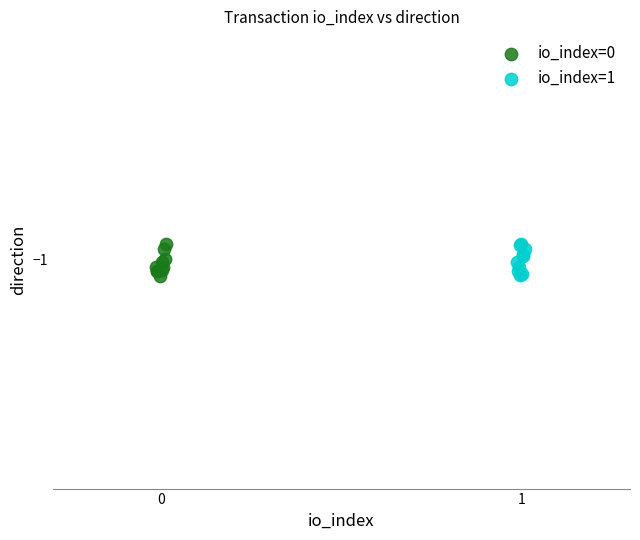

What are all the series names shown in the legend?

io_index=0, io_index=1